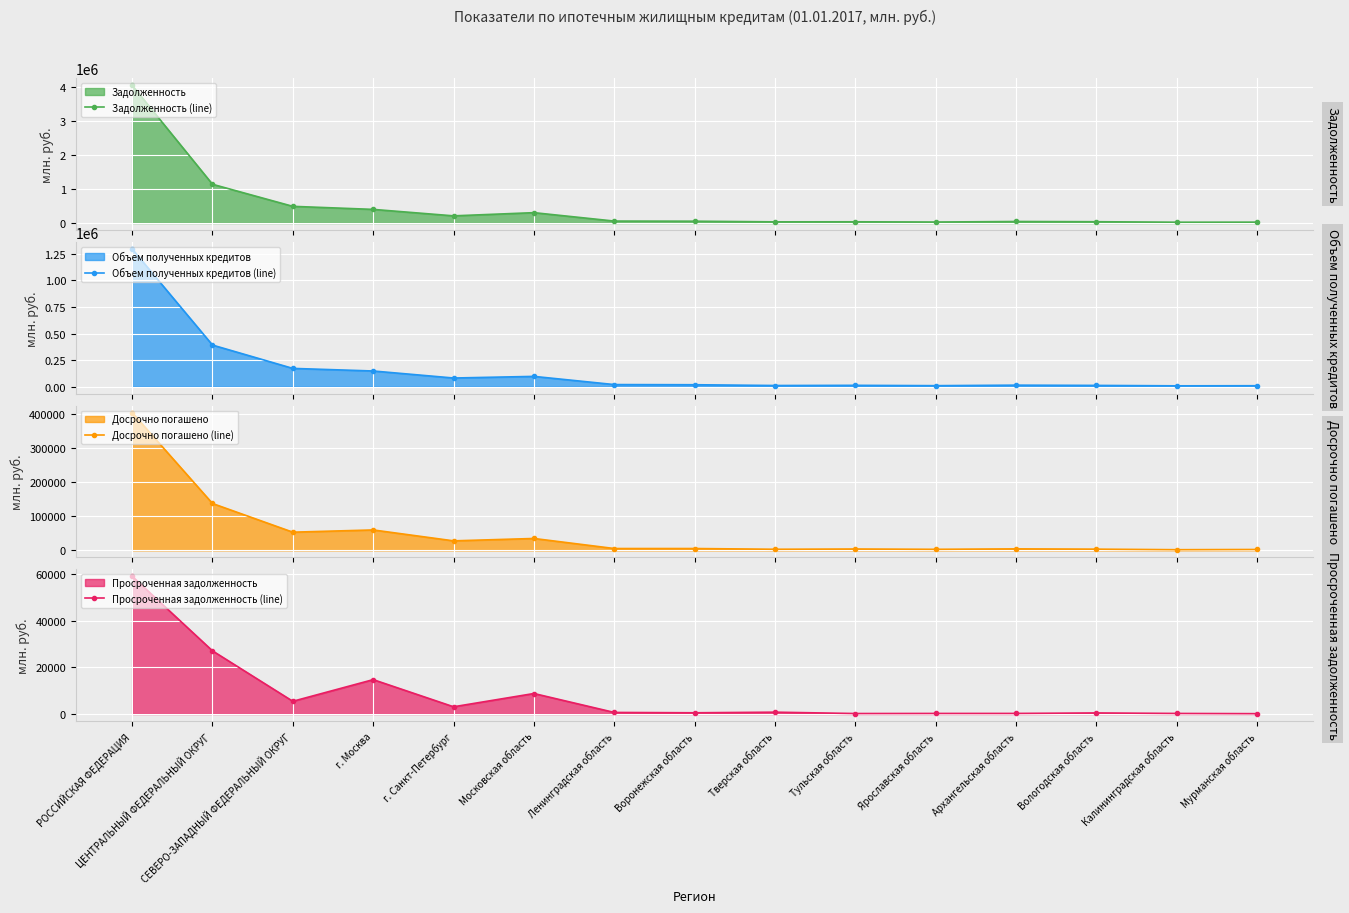

At which label does Задолженность (line) reach its peak?

РОССИЙСКАЯ ФЕДЕРАЦИЯ